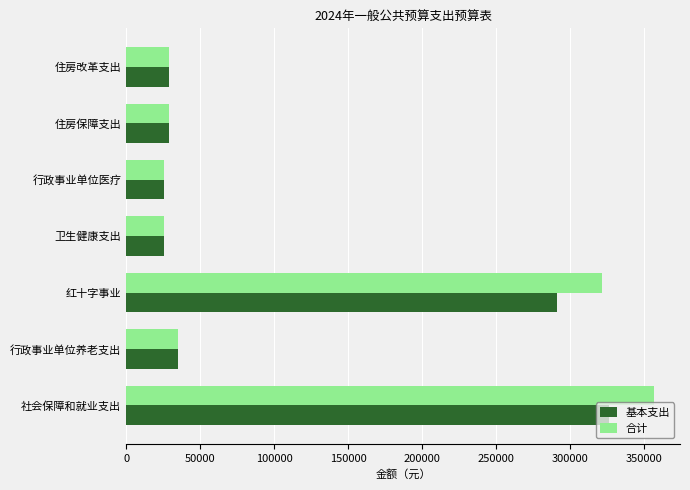

What value does the 基本支出 series have at 卫生健康支出?

25691.3